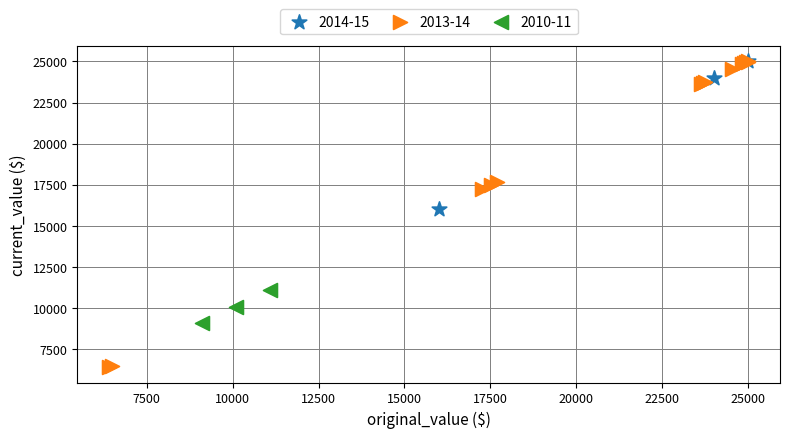

Which series contains the lowest Y value?

2013-14